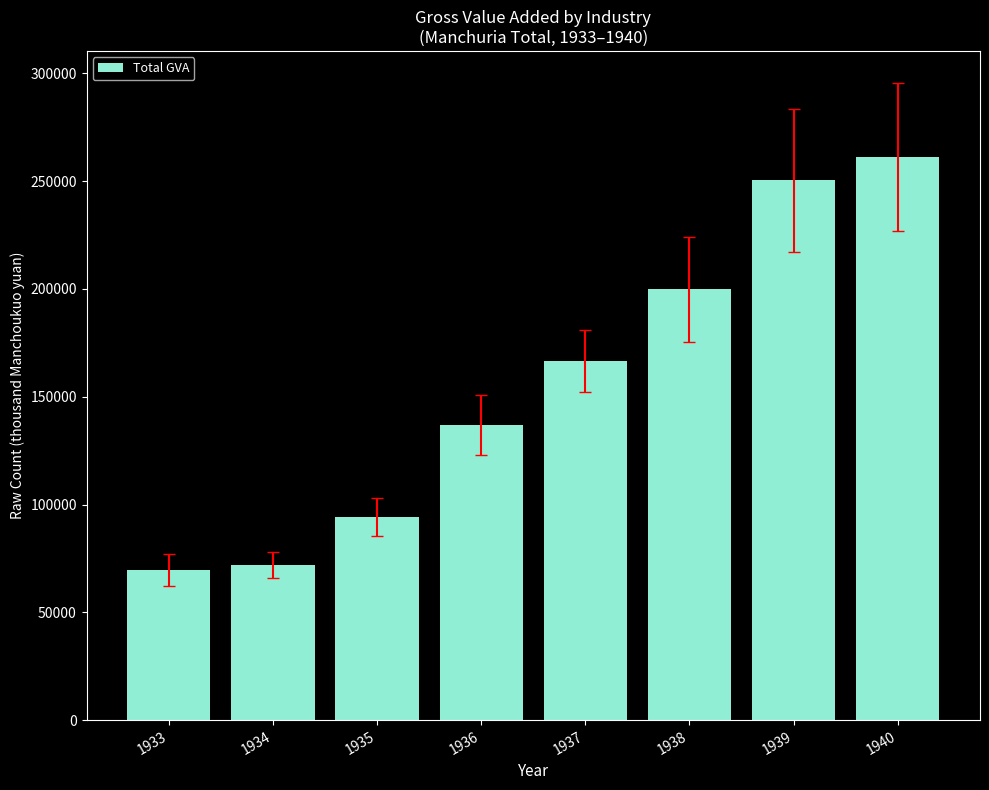

Is it true that the value at 1937 is 166350.2?

True